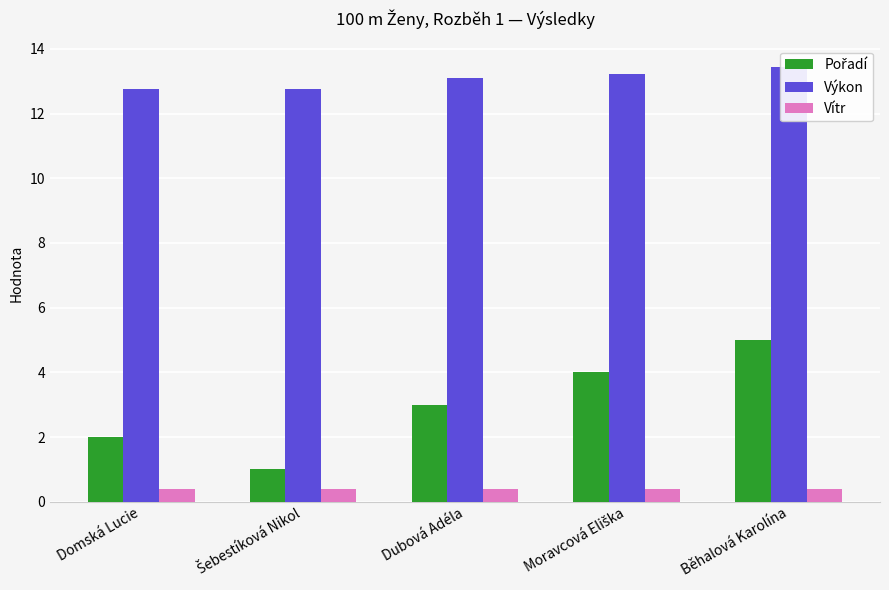

What is the smallest value displayed?

0.4